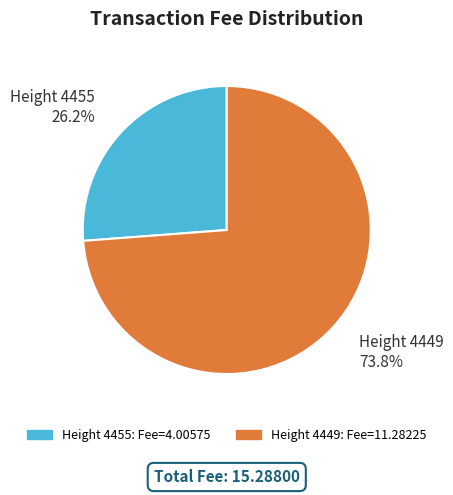

Count the number of slices in the pie.

2